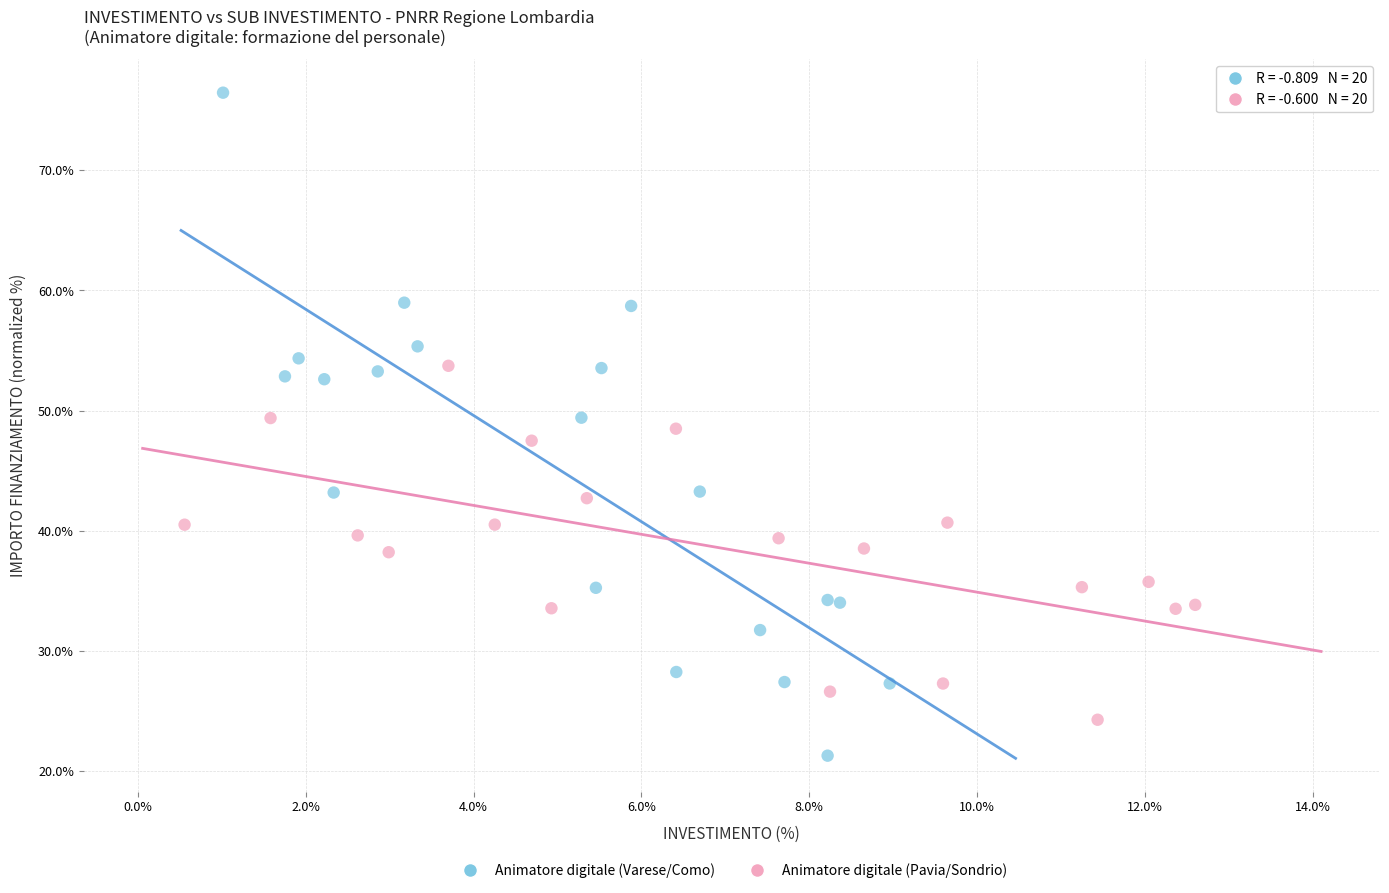

Which series reaches the maximum Y coordinate?

Animatore digitale (Varese/Como)